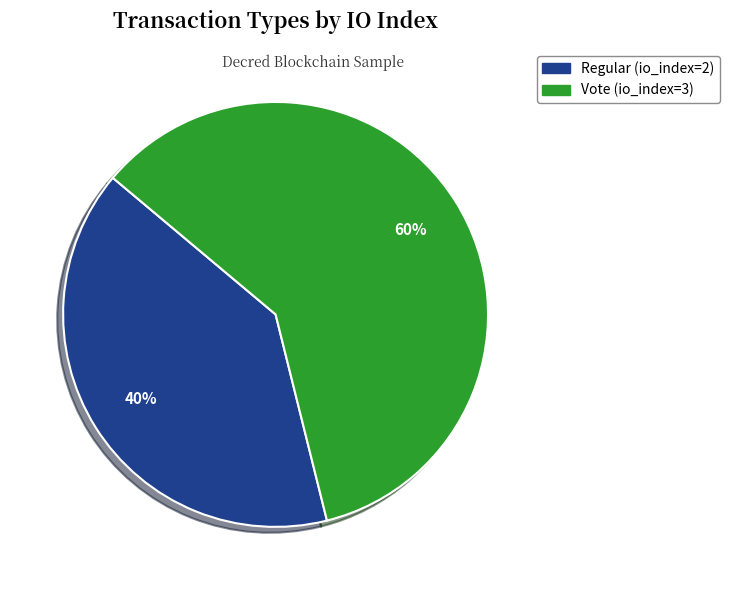

Is Regular (io_index=2) the majority of the pie?

No